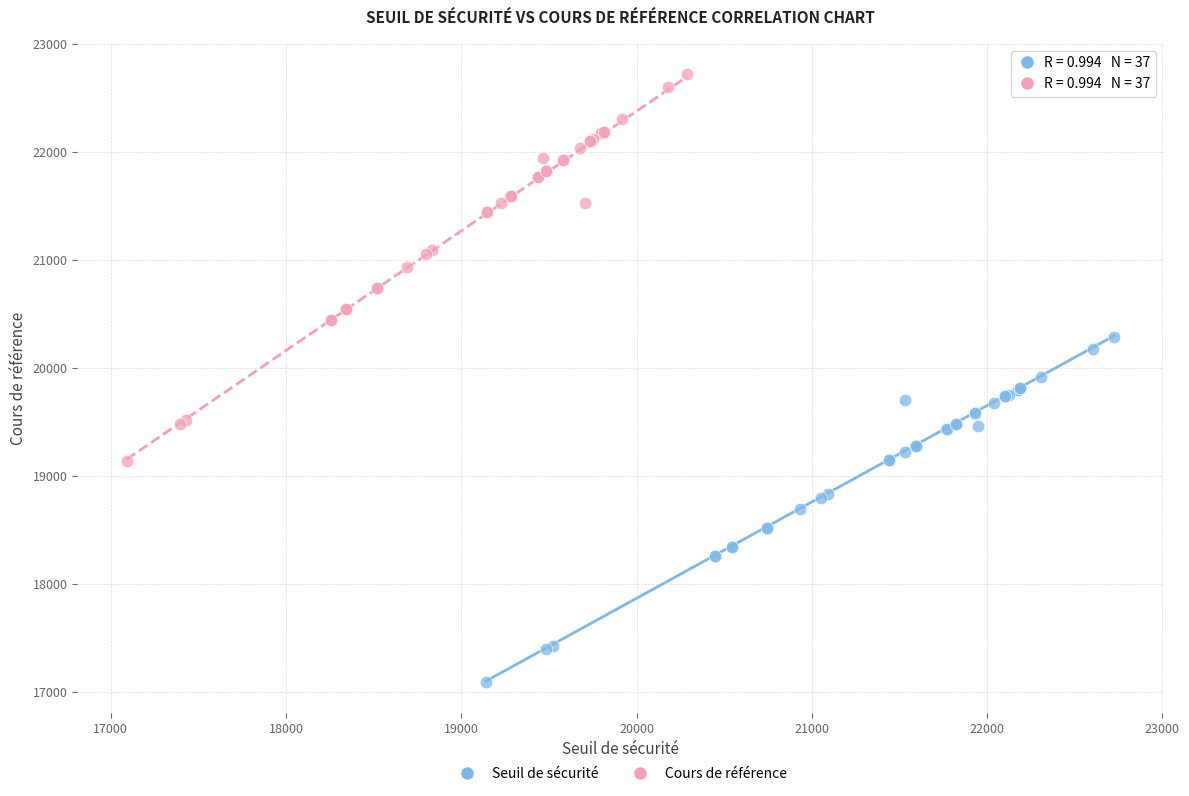

Which series reaches the minimum Y coordinate?

Seuil de sécurité